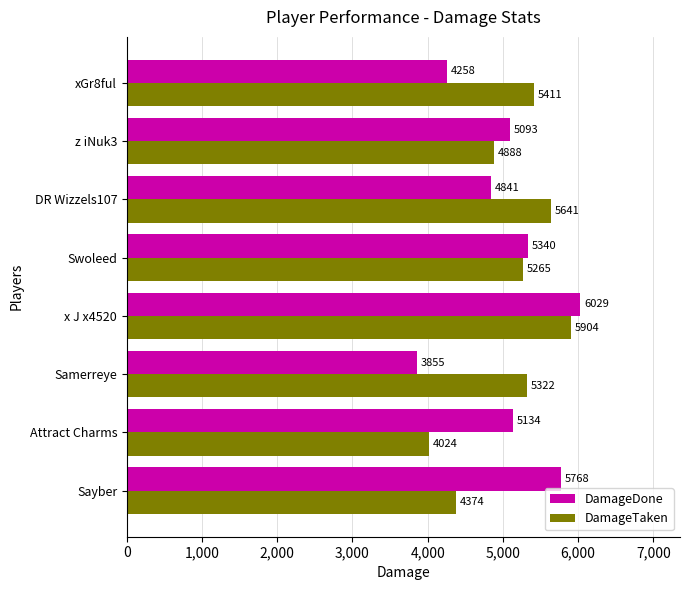

What is the difference between the maximum and minimum values in the DamageTaken series?

1880